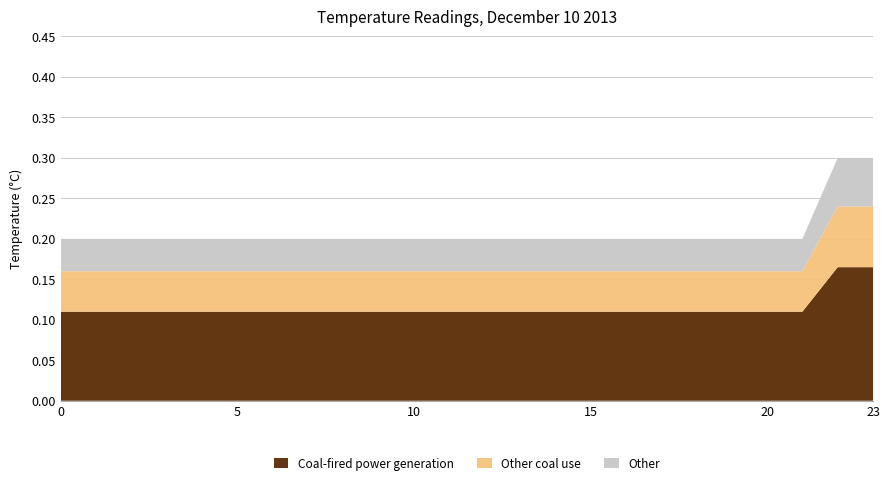

Does the chart have visible grid lines?

Yes